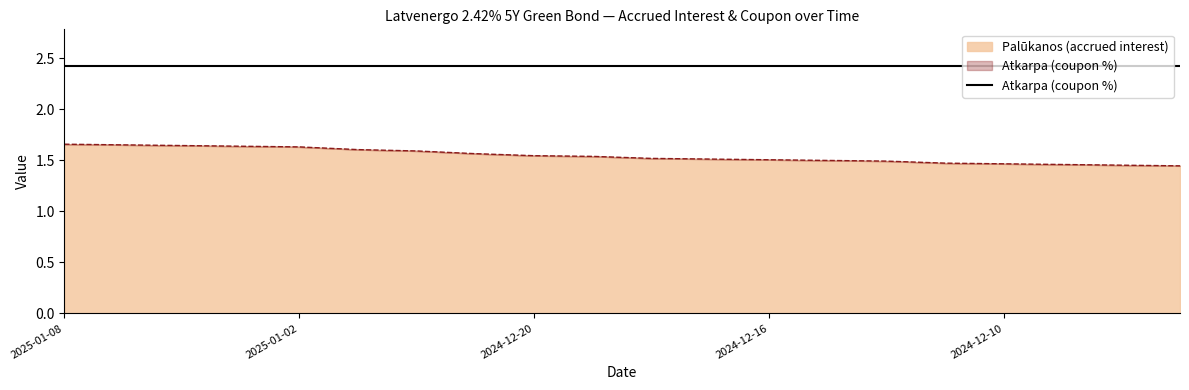

What is the change in value from 2024-12-18 to 2024-12-09?

-0.1